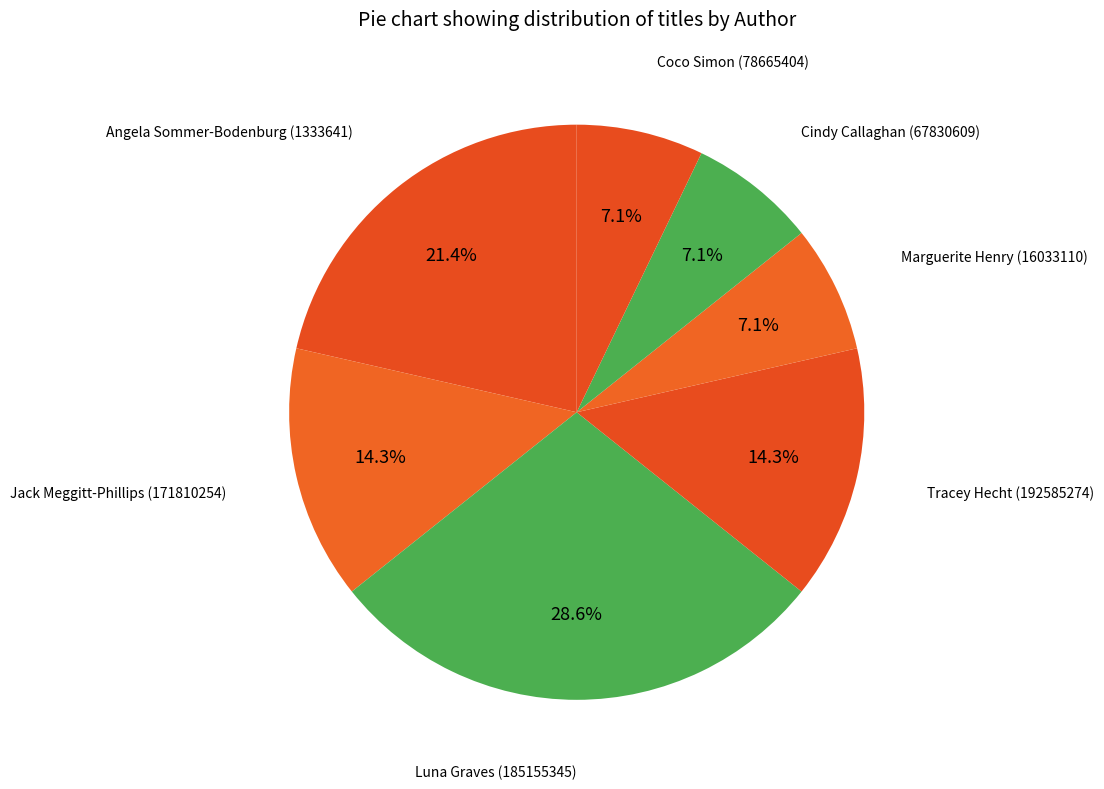

How many slices are in this pie chart?

7